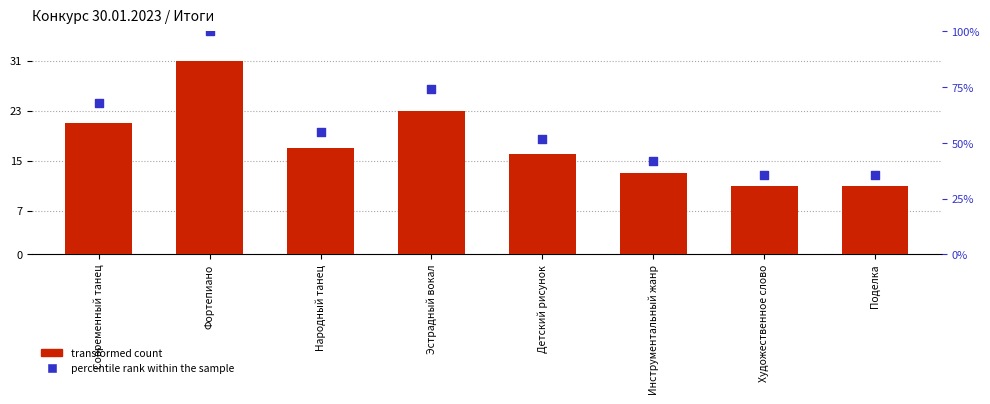

What is the total value across all series at Поделка?

46.5